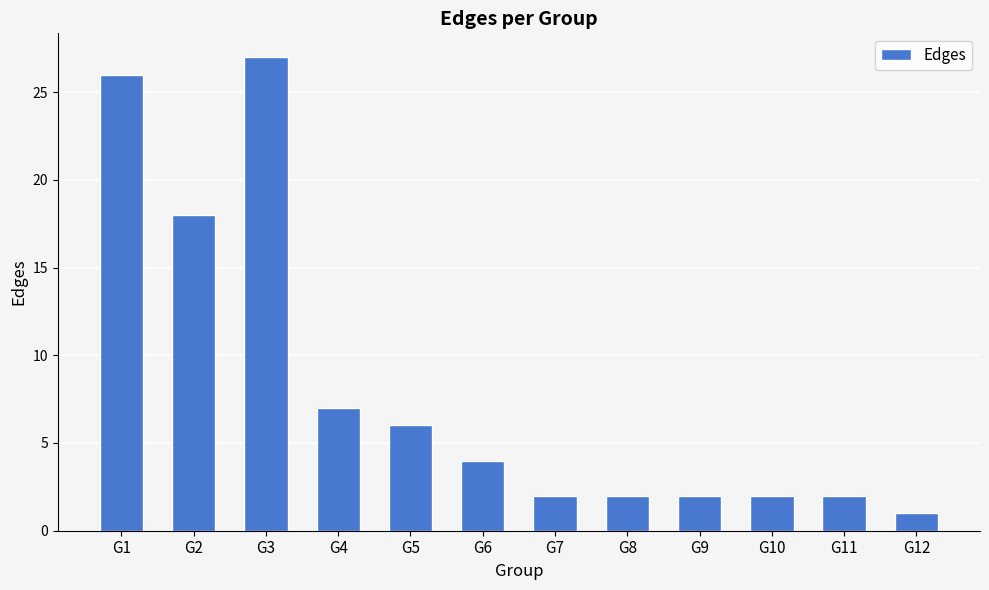

At which label is the value closest to 14?

G2